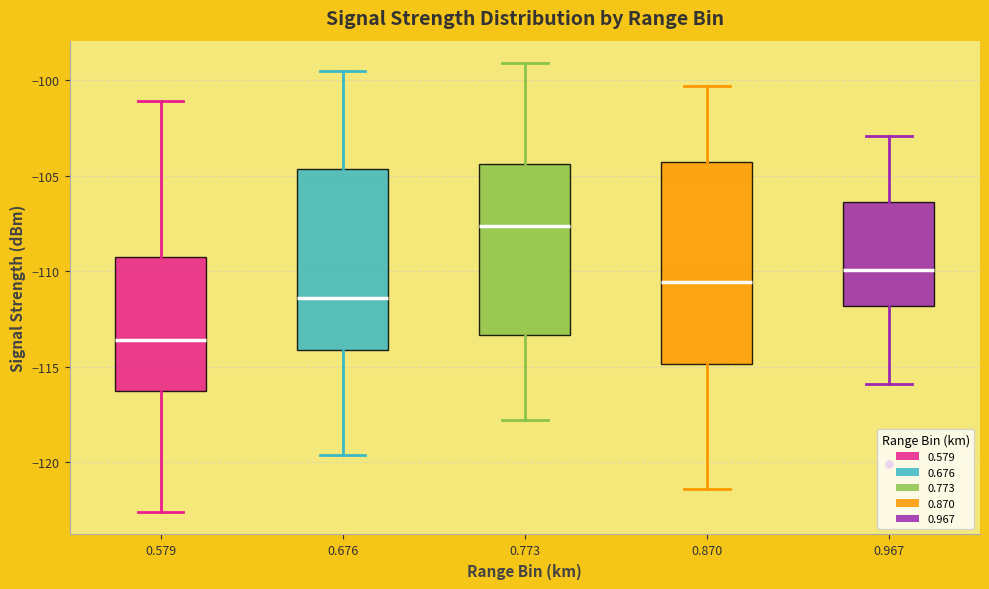

Which box is the tallest, from its lower edge to its upper edge?

0.870